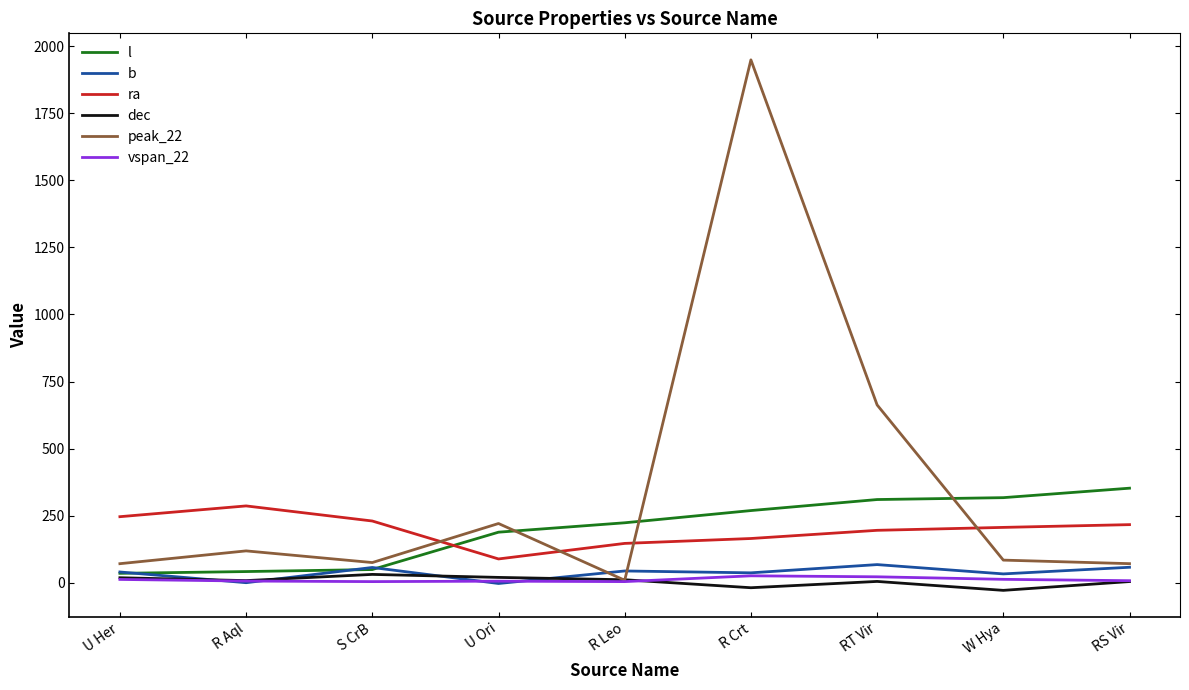

Where is the first local minimum for ra?

U Ori